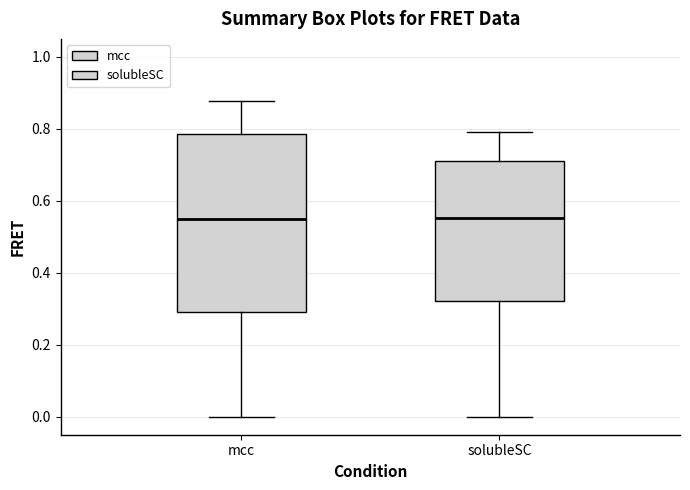

Where does the lower whisker of the box for mcc end on the y-axis? The values are not printed on the chart, so give them approximately, as read against the axis.

0.00